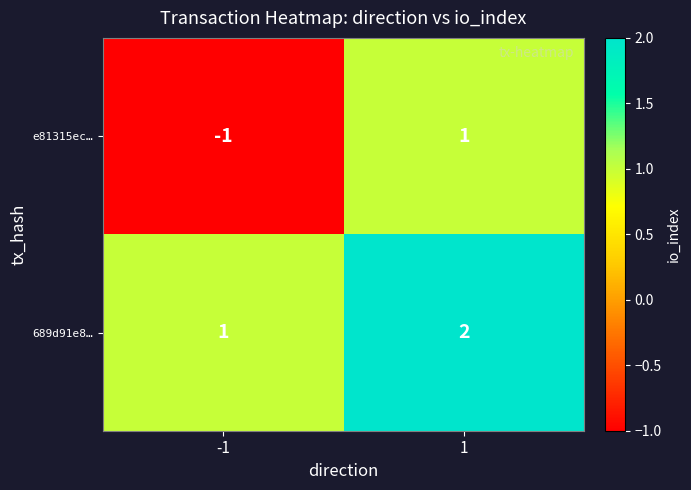

Which series has the widest spread of values?

e81315ec…